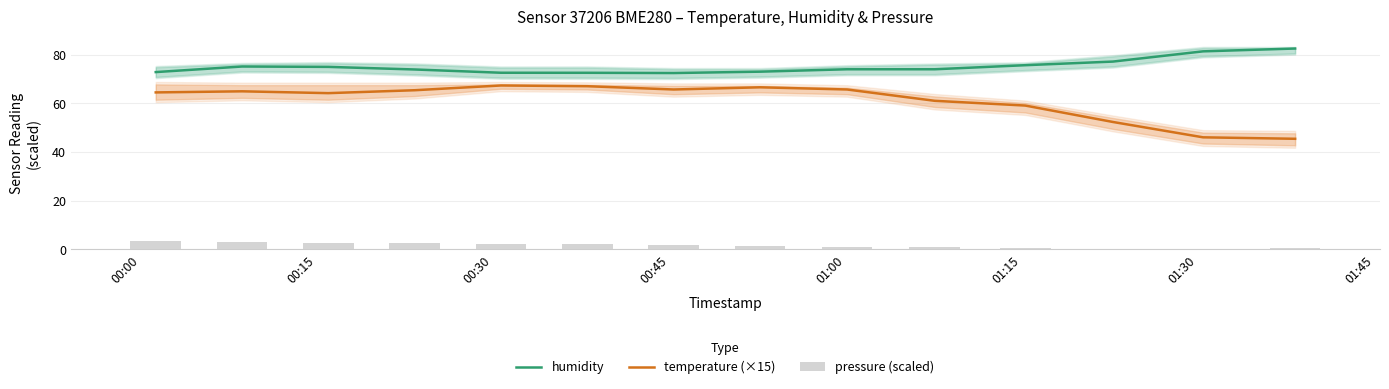

True or false: temperature (×15) and humidity cross at least once.

False